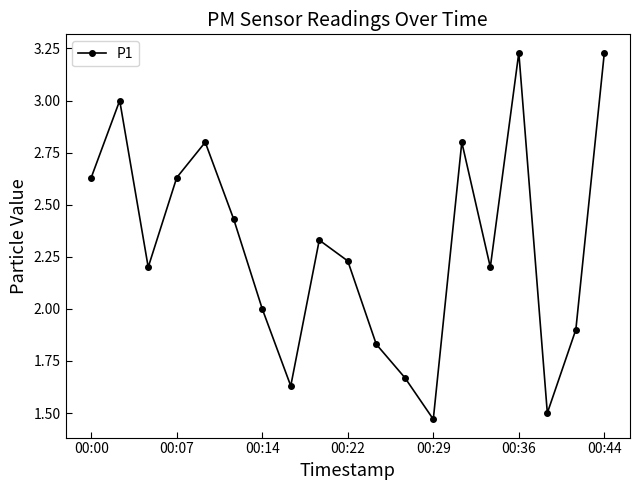

What is the sum of all values?

43.7